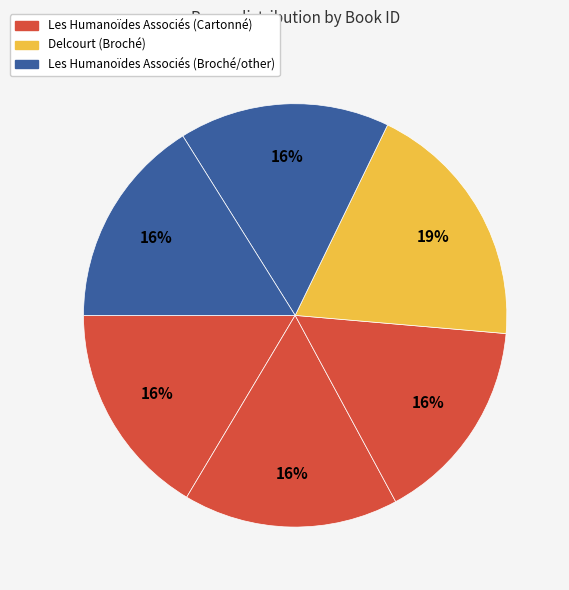

Count the number of slices in the pie.

6